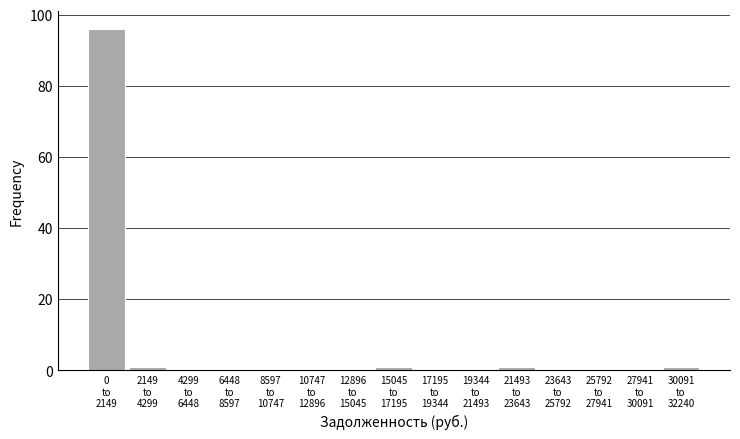

What is the greatest value displayed?

96